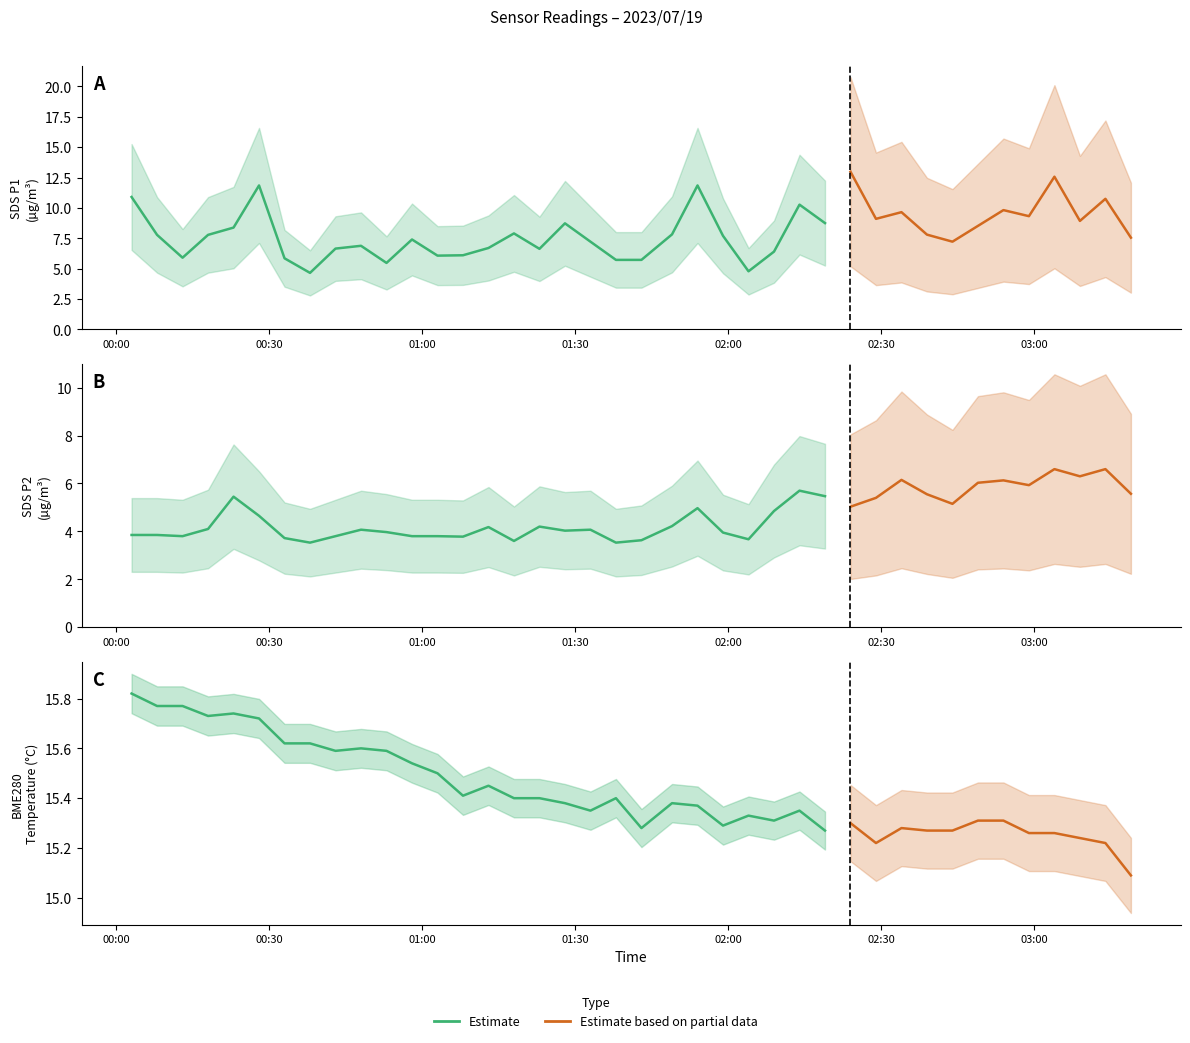

List the series in order of their peak value, highest first.

BME280_temperature, SDS_P1, SDS_P2